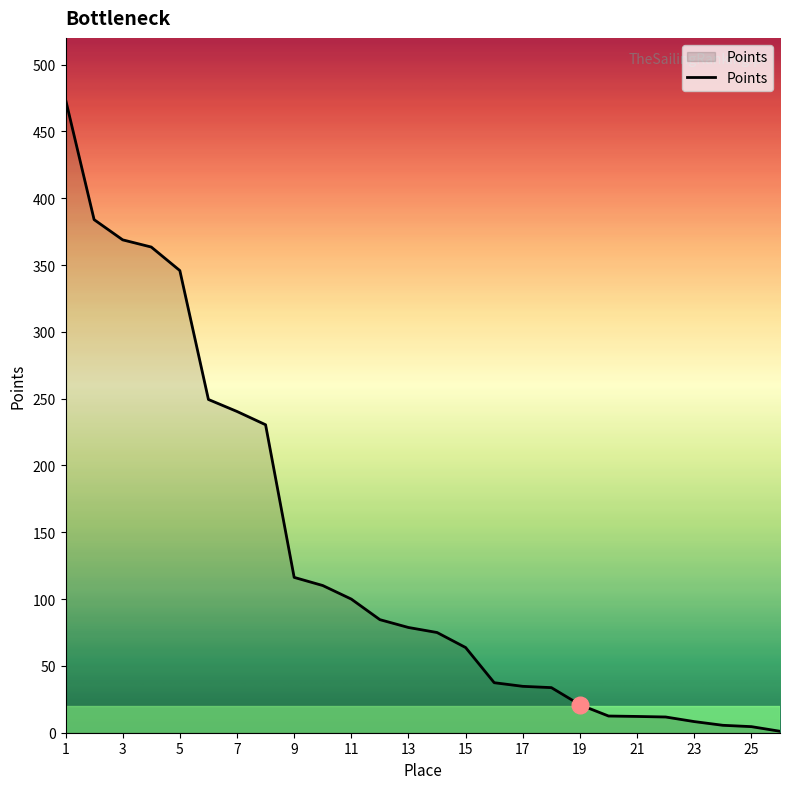

What is the greatest value displayed?

474.0